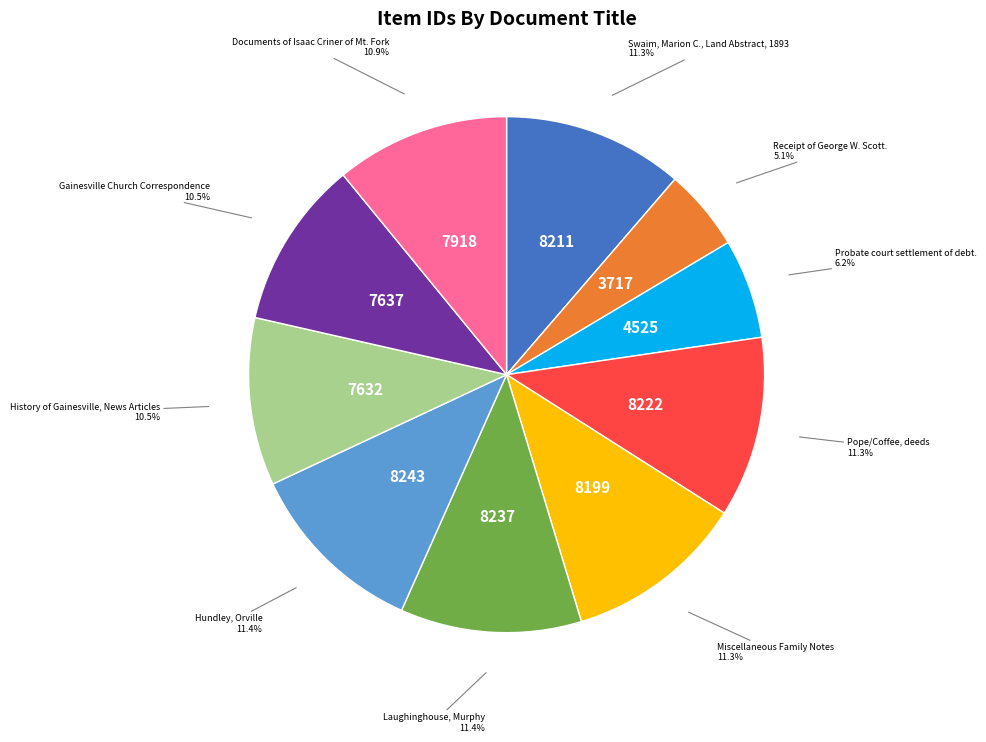

Is there a majority slice in this chart?

No